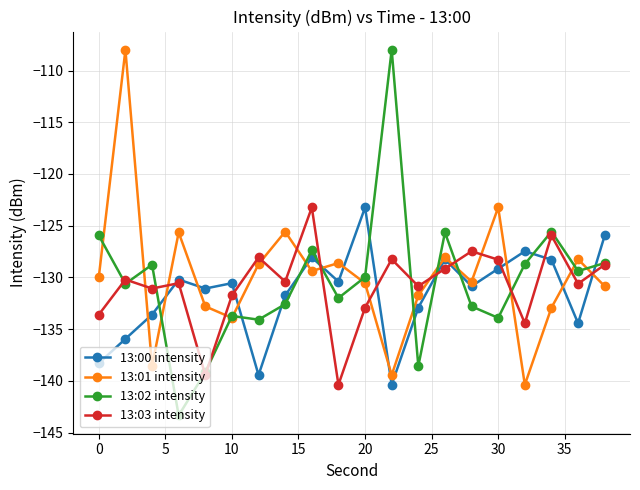

What is the maximum value for 13:02 intensity?

-108.0